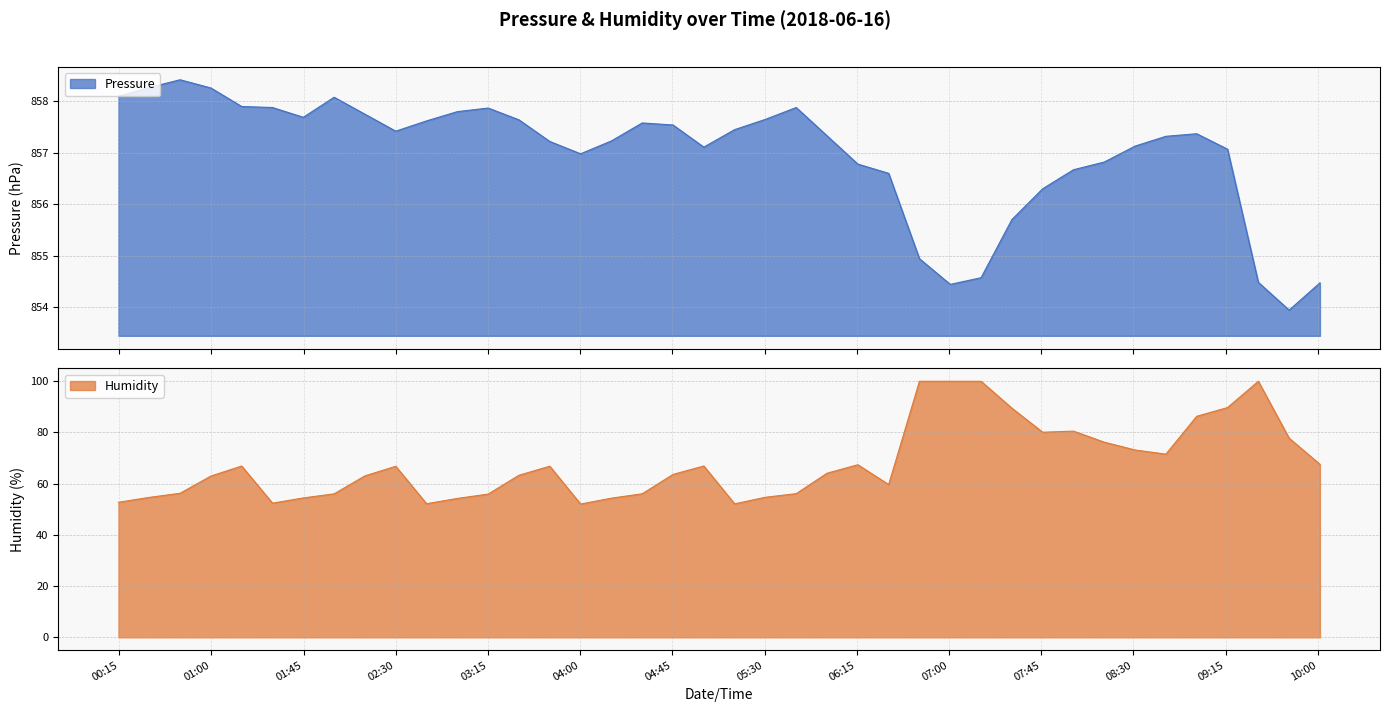

True or false: Pressure and Humidity cross at least once.

False